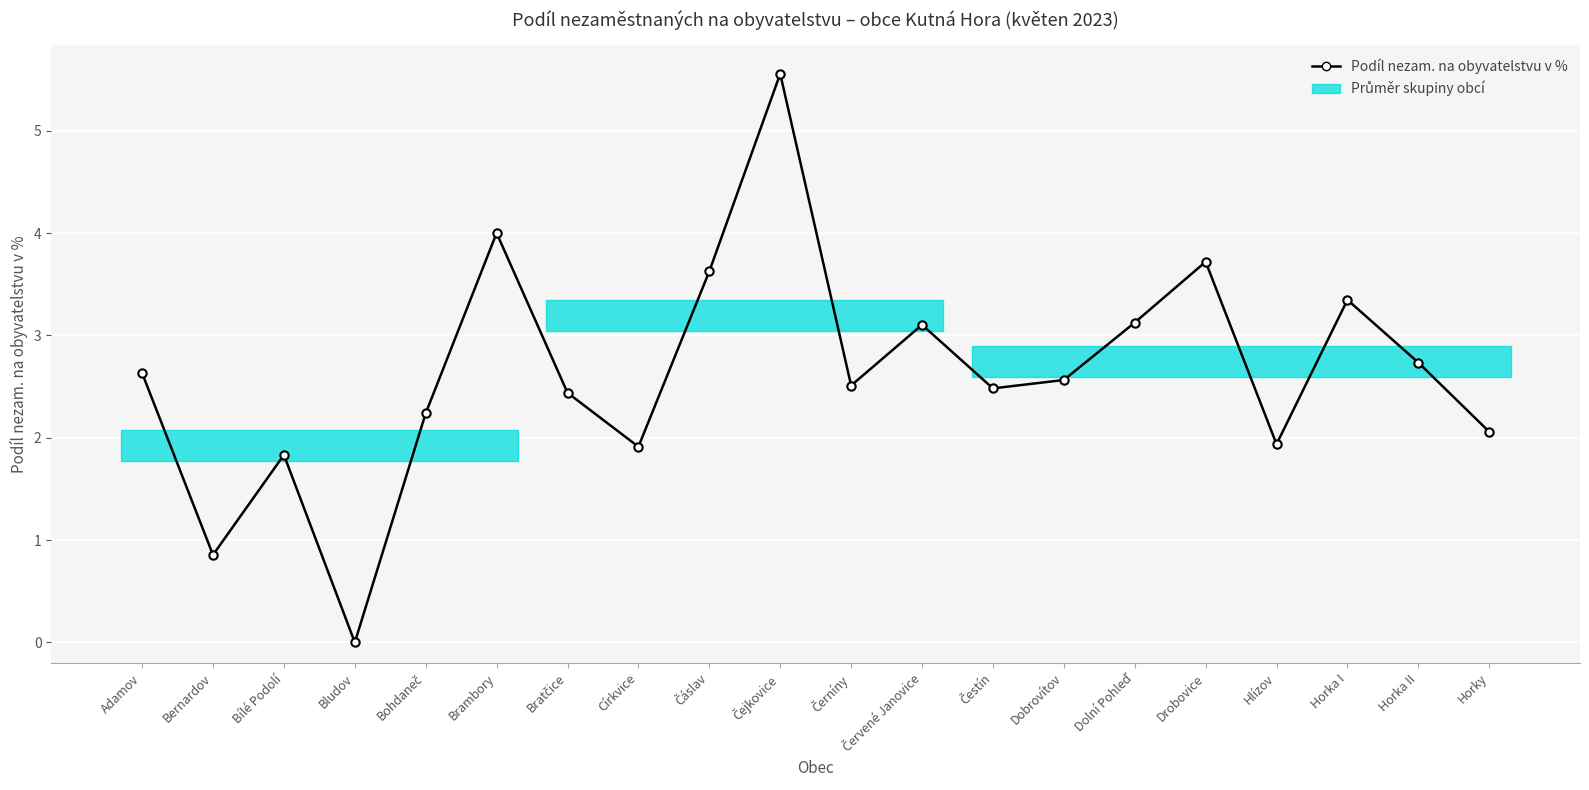

What is the label of the 17th point from the right?

Bludov